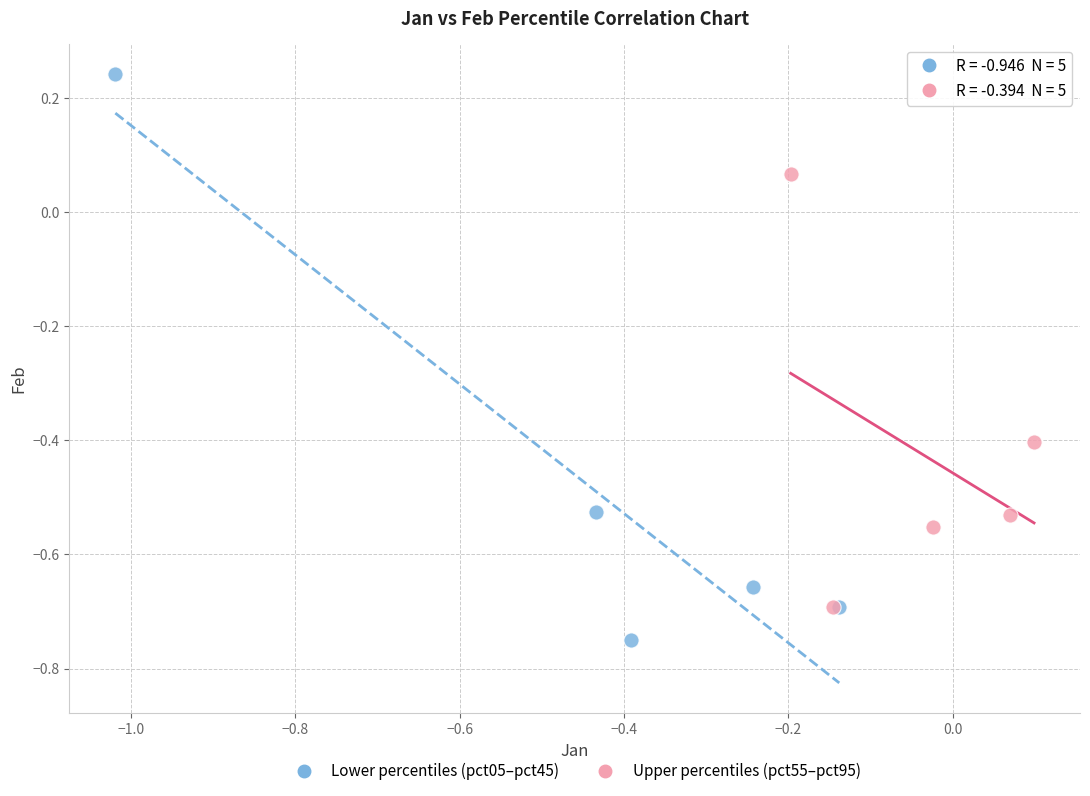

Which series contains the lowest Y value?

Lower percentiles (pct05–pct45)